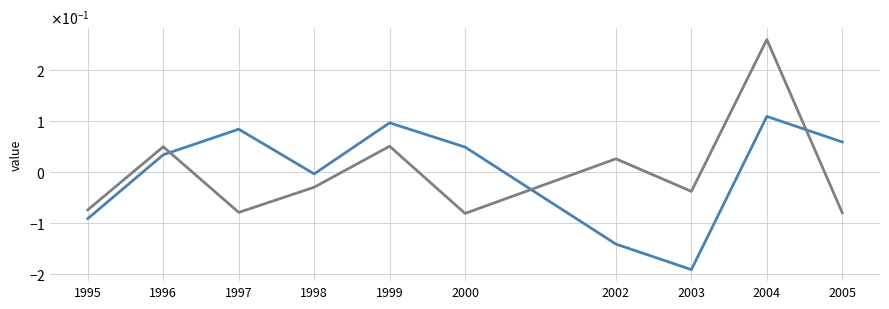

Is this an area chart (filled region under the line)?

No